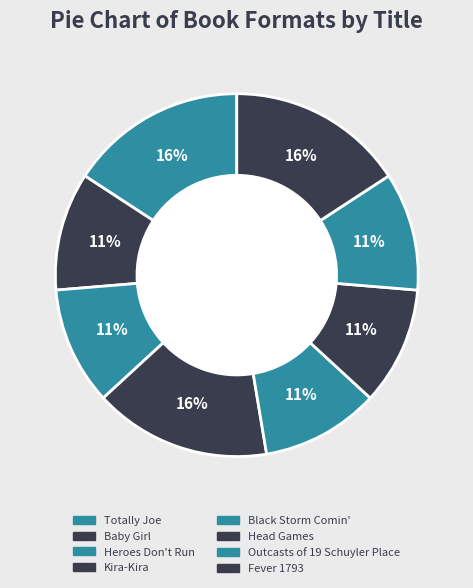

Is the sum of Fever 1793 and Totally Joe greater than half?

No